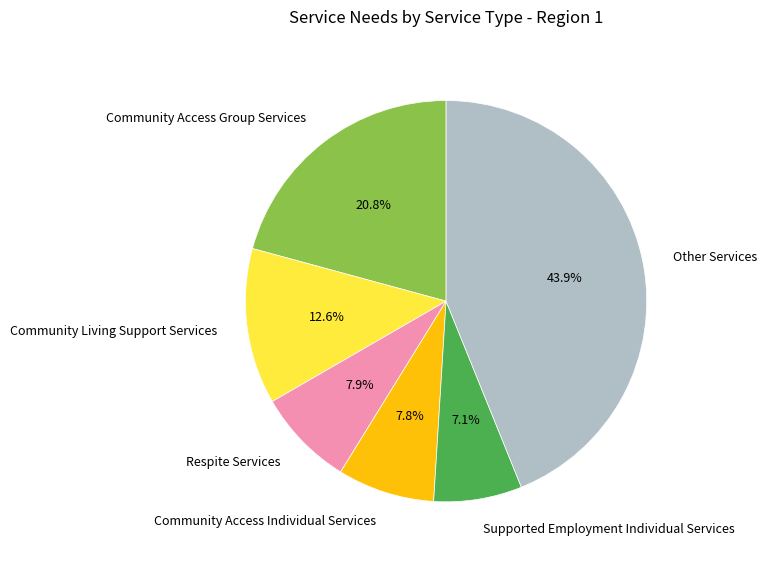

Does any single category account for the majority?

No